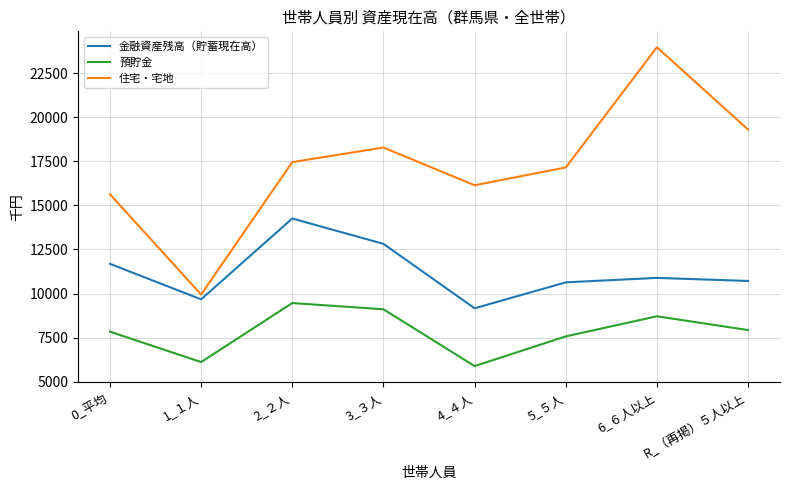

Between 0_平均 and 4_４人, which series saw the biggest shift?

金融資産残高（貯蓄現在高）